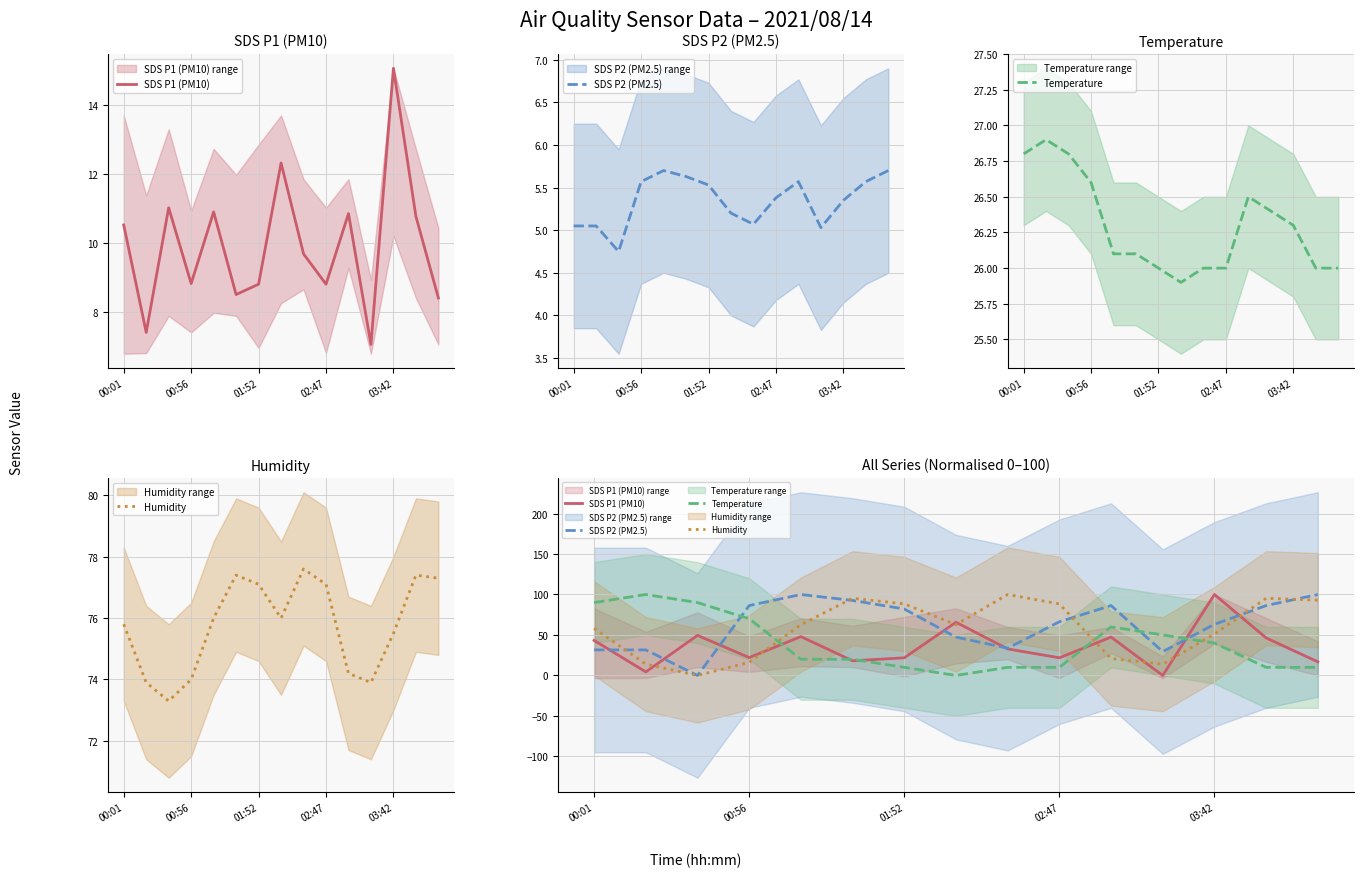

What is the minimum value shown in the chart?

4.8